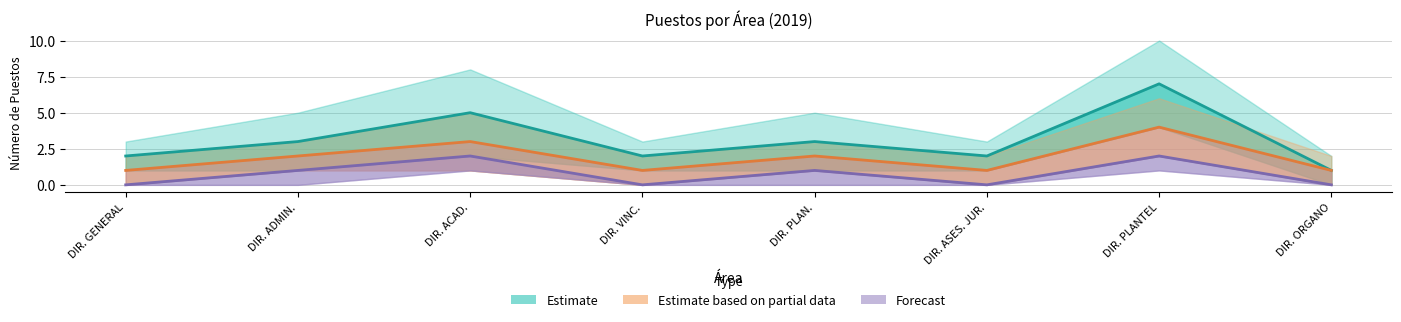

What is the label of the 5th point from the right?

DIR. VINC.